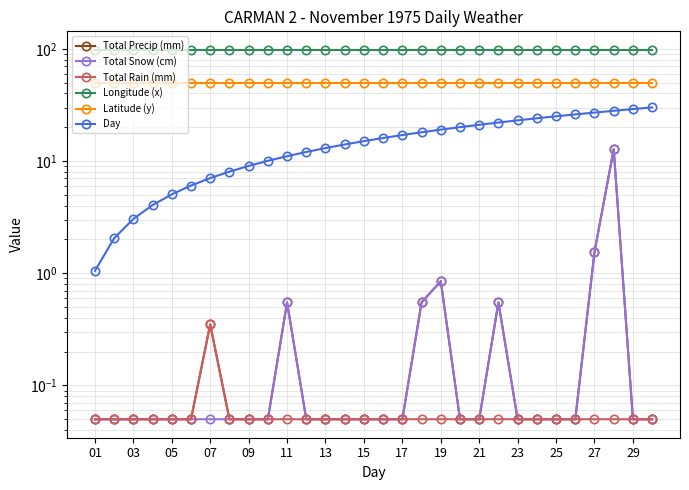

True or false: Day has more than 1 interior local peaks.

False